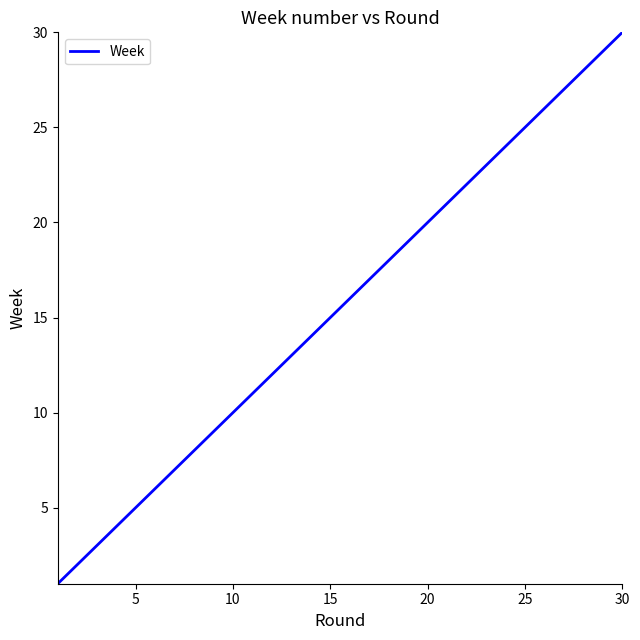

What is the greatest value displayed?

30